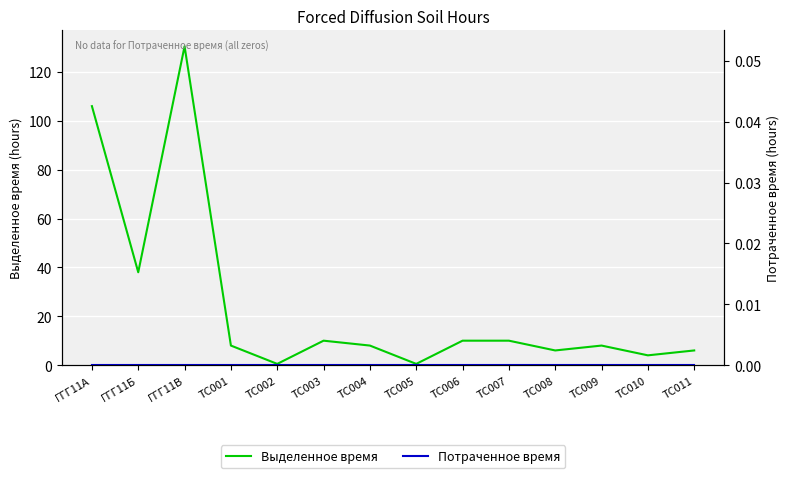

True or false: Потраченное время and Выделенное время cross at least once.

False